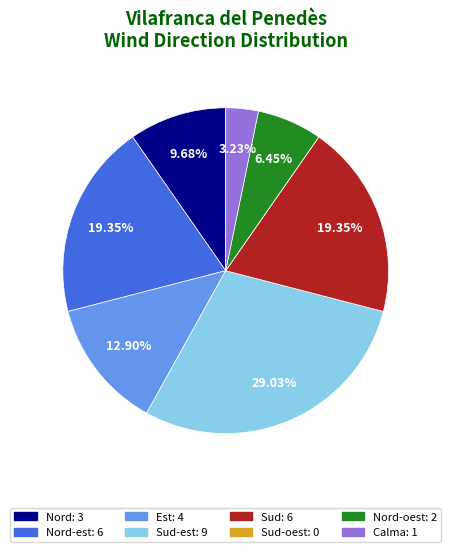

Does any single category account for the majority?

No